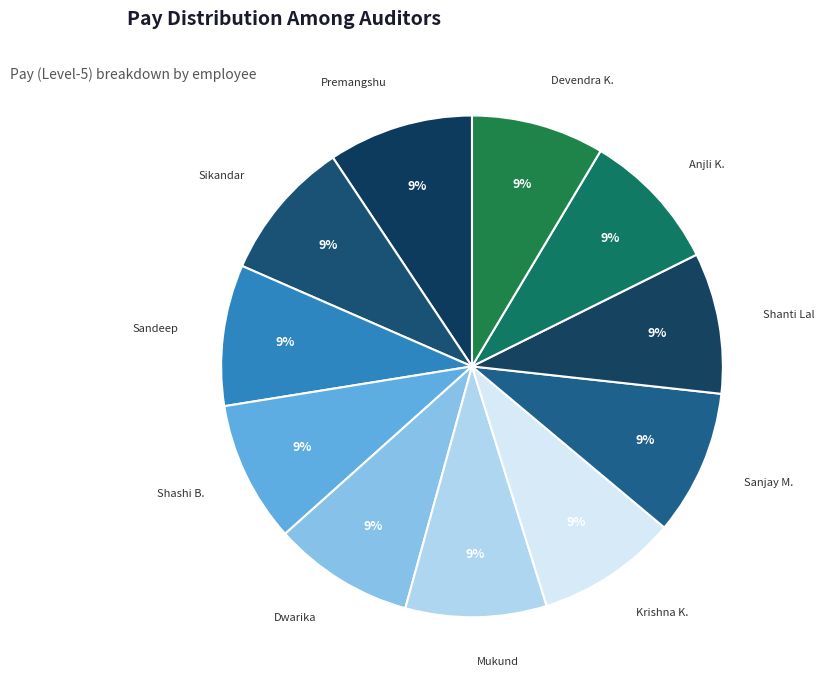

True or false: Premangshu accounts for 1% of the total.

False